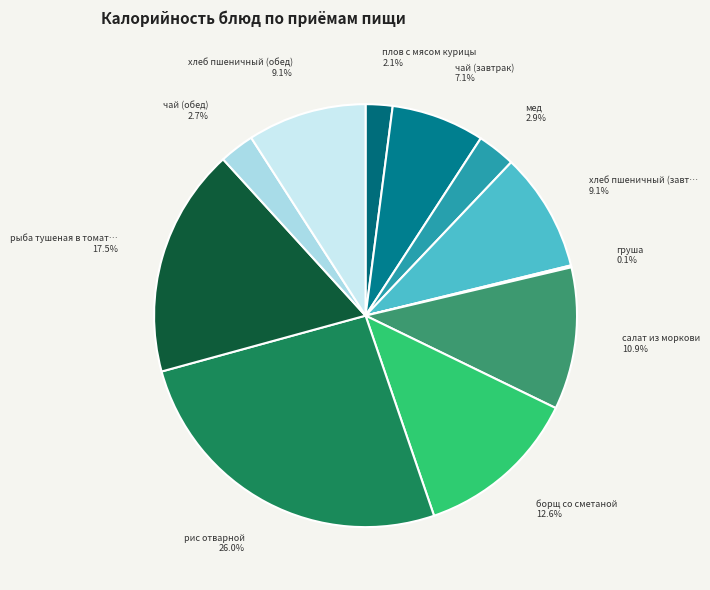

How many slices are in this pie chart?

11